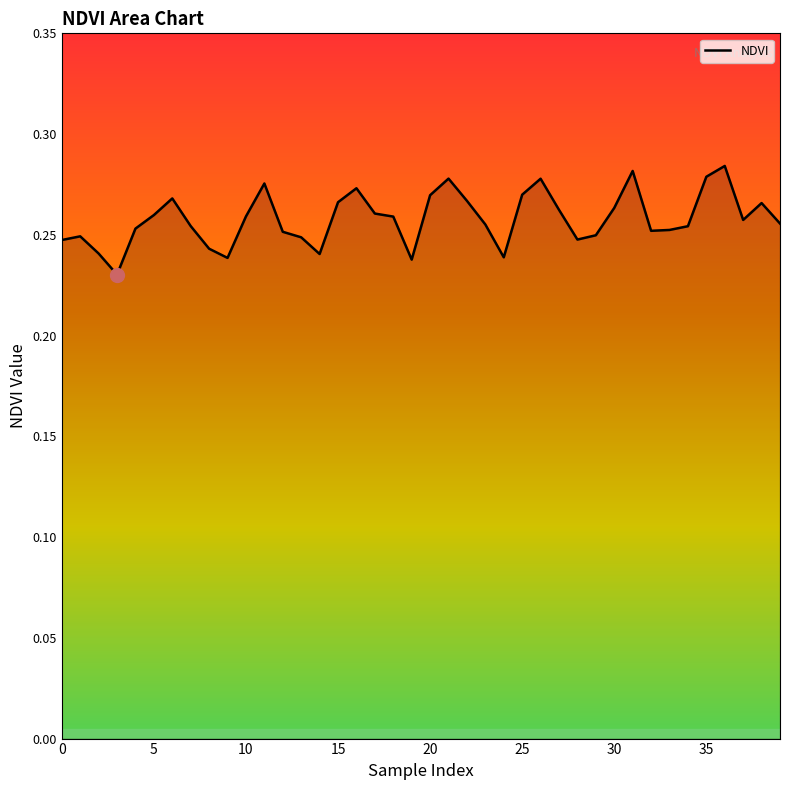

Is it true that the value at 15 is 0.5?

False